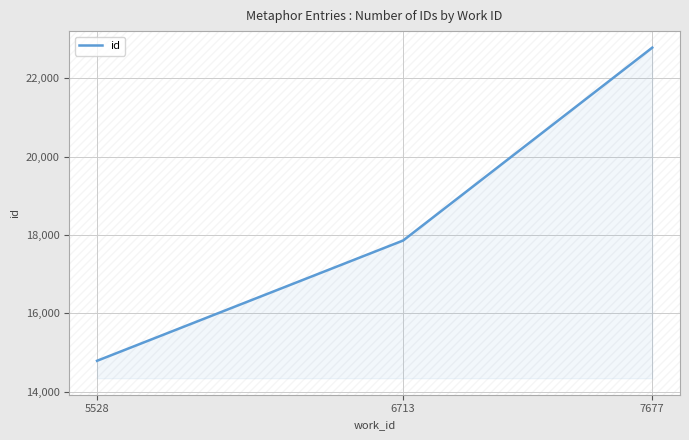

What is the ratio of the value at 6713 to the value at 7677?

0.8